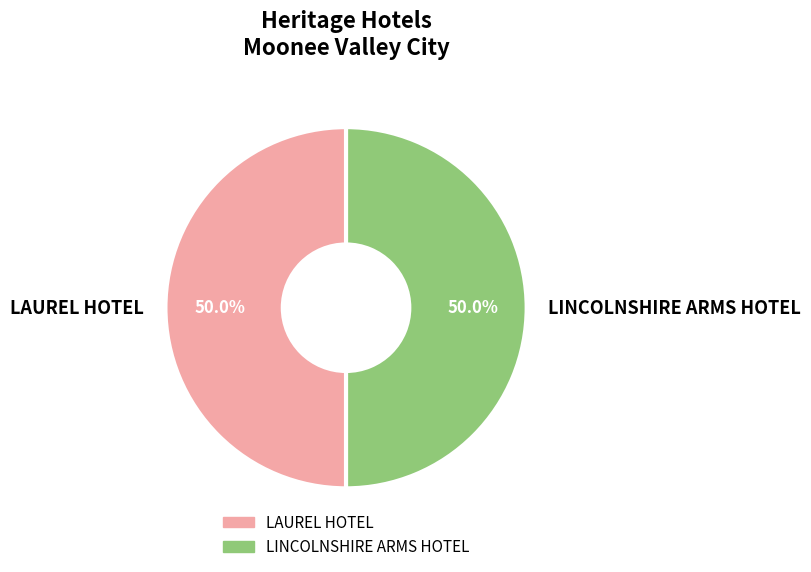

What percentage is NOT represented by LINCOLNSHIRE ARMS HOTEL?

50.0%